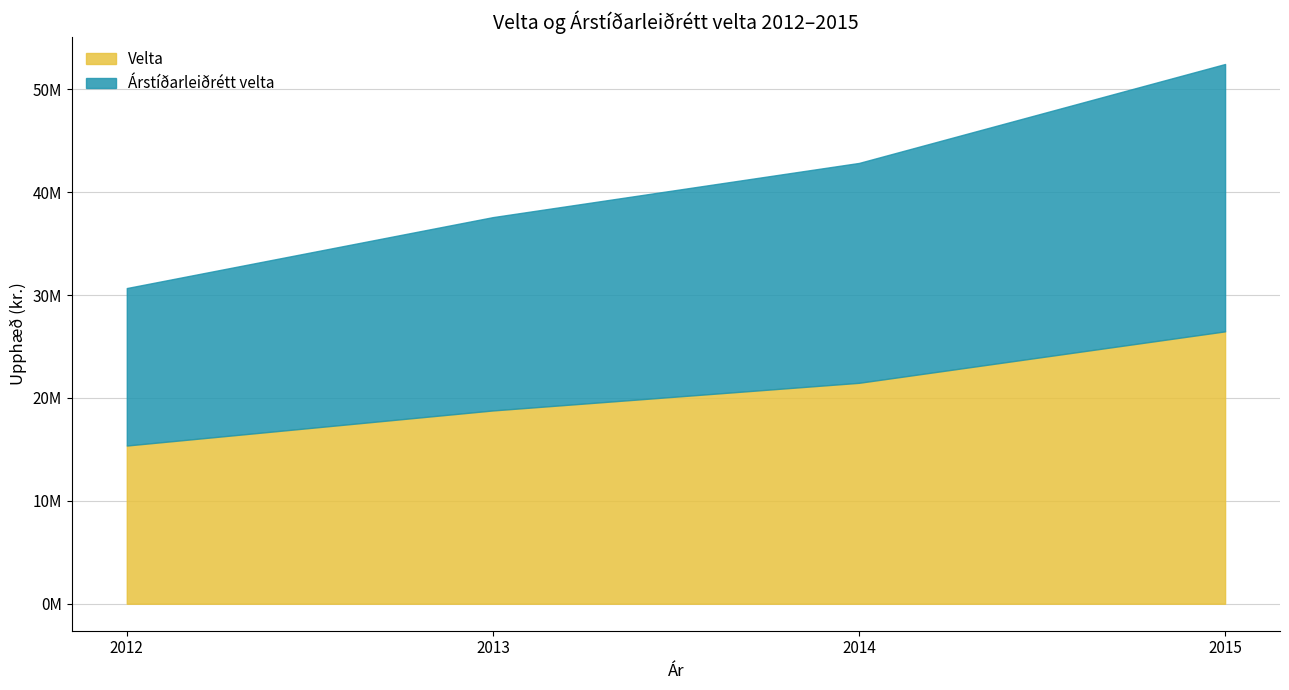

What are all the series names shown in the legend?

Velta, Árstíðarleiðrétt velta